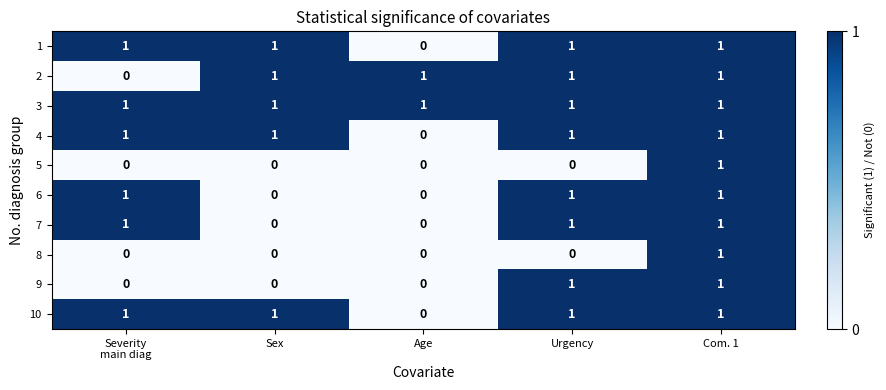

Which category has the highest value in the 5 series?

Com. 1